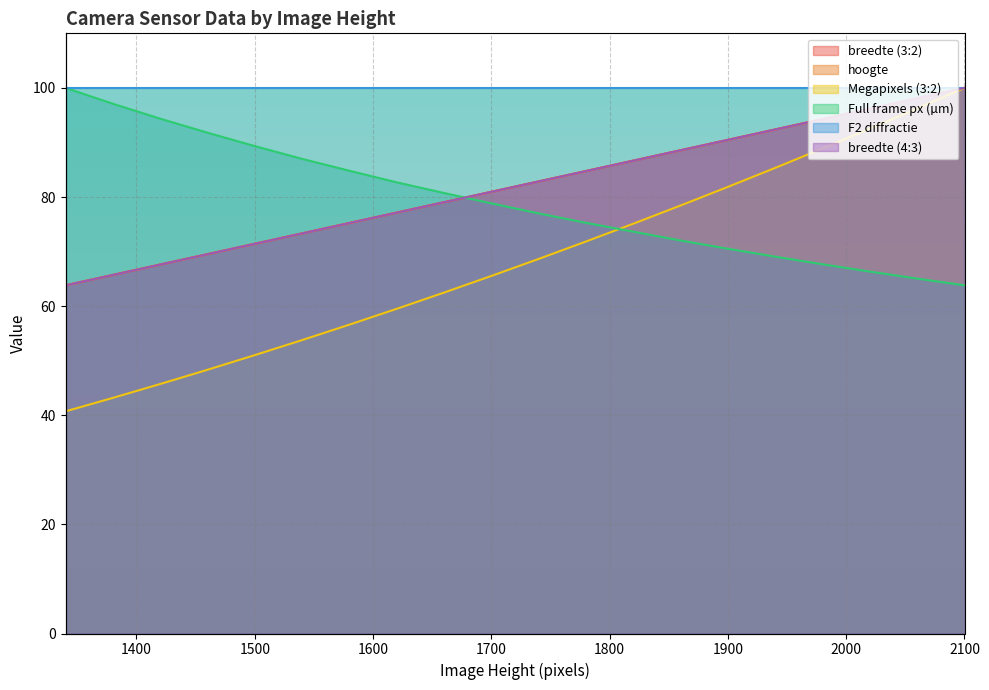

Which series has the widest spread of values?

Megapixels (3:2)